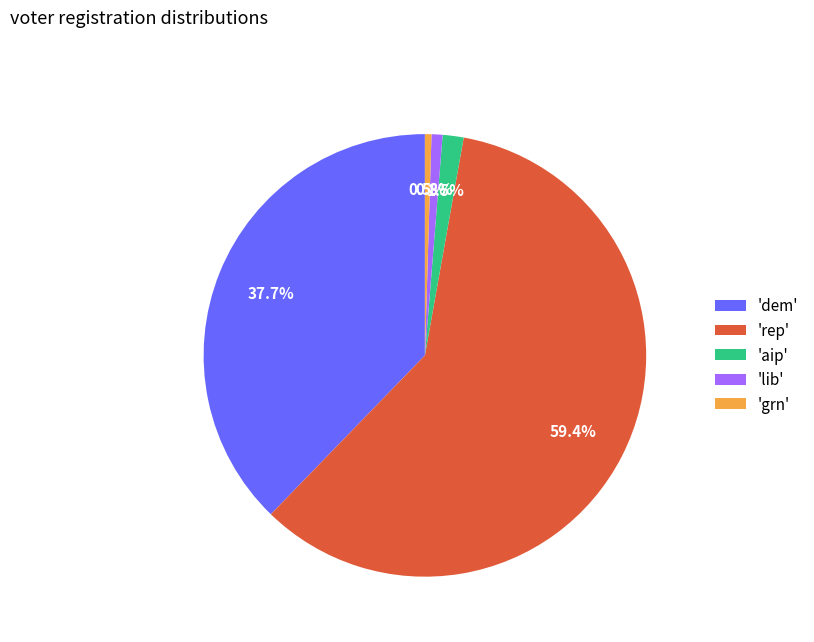

What is the ratio of the value at 'grn' to the value at 'aip'?

0.3